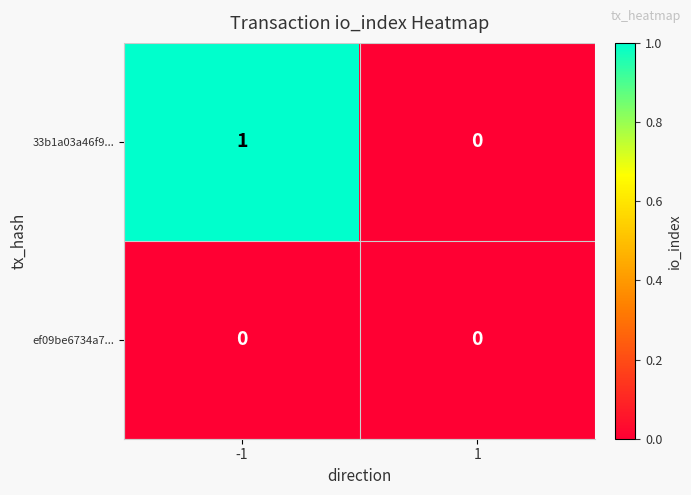

Reading left to right, what are all the values shown in this chart?

33b1a03a46f9...: -1=1	1=0
ef09be6734a7...: -1=0	1=0